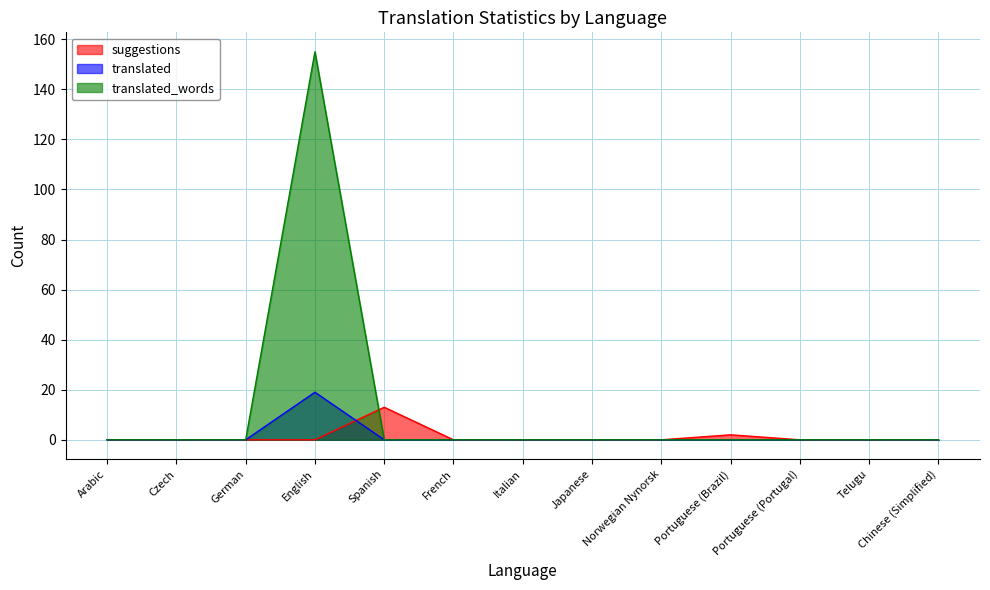

Rank the series by their maximum value, from lowest to highest.

suggestions, translated, translated_words